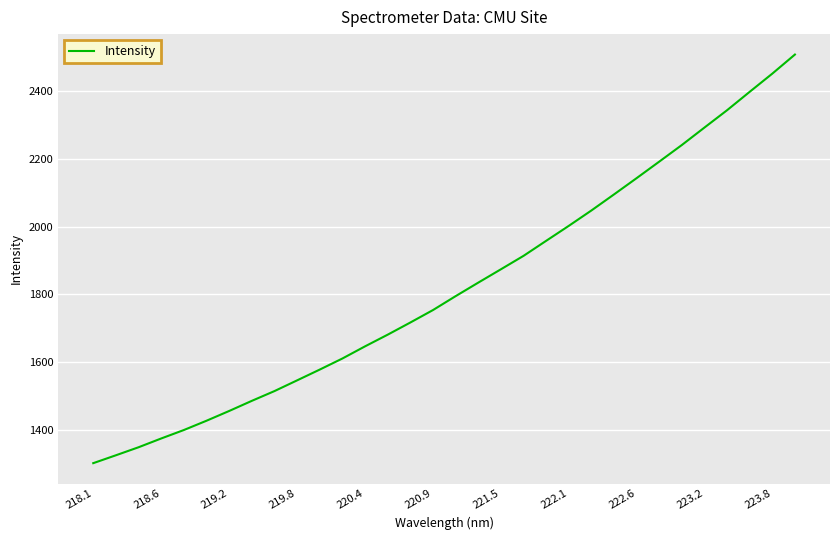

What is the difference between the maximum and minimum values?

1207.6